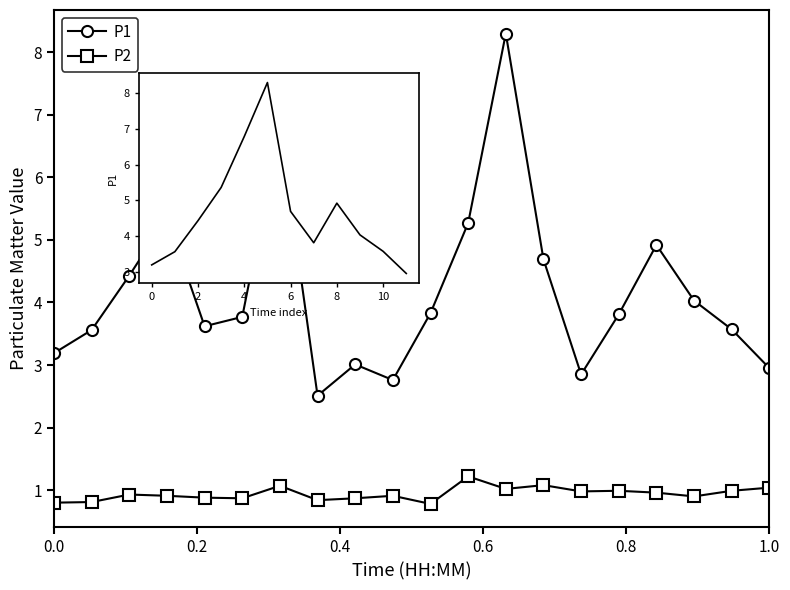

How many interior local valleys does the P1 series have?

4